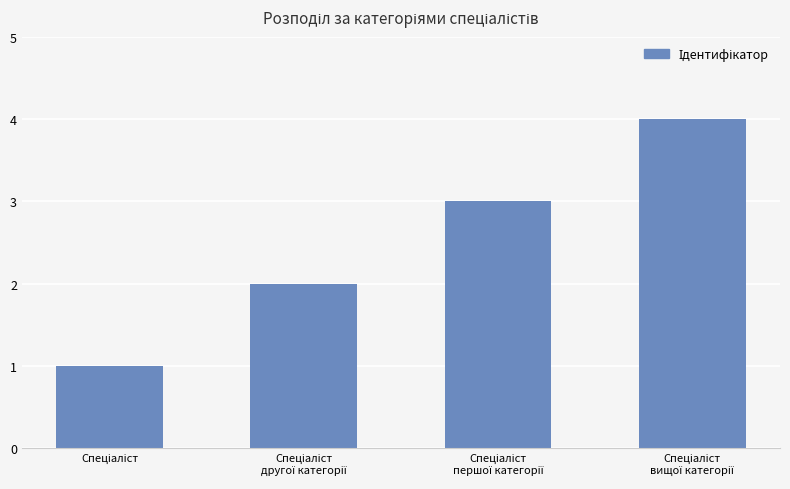

What is the maximum value shown in the chart?

4